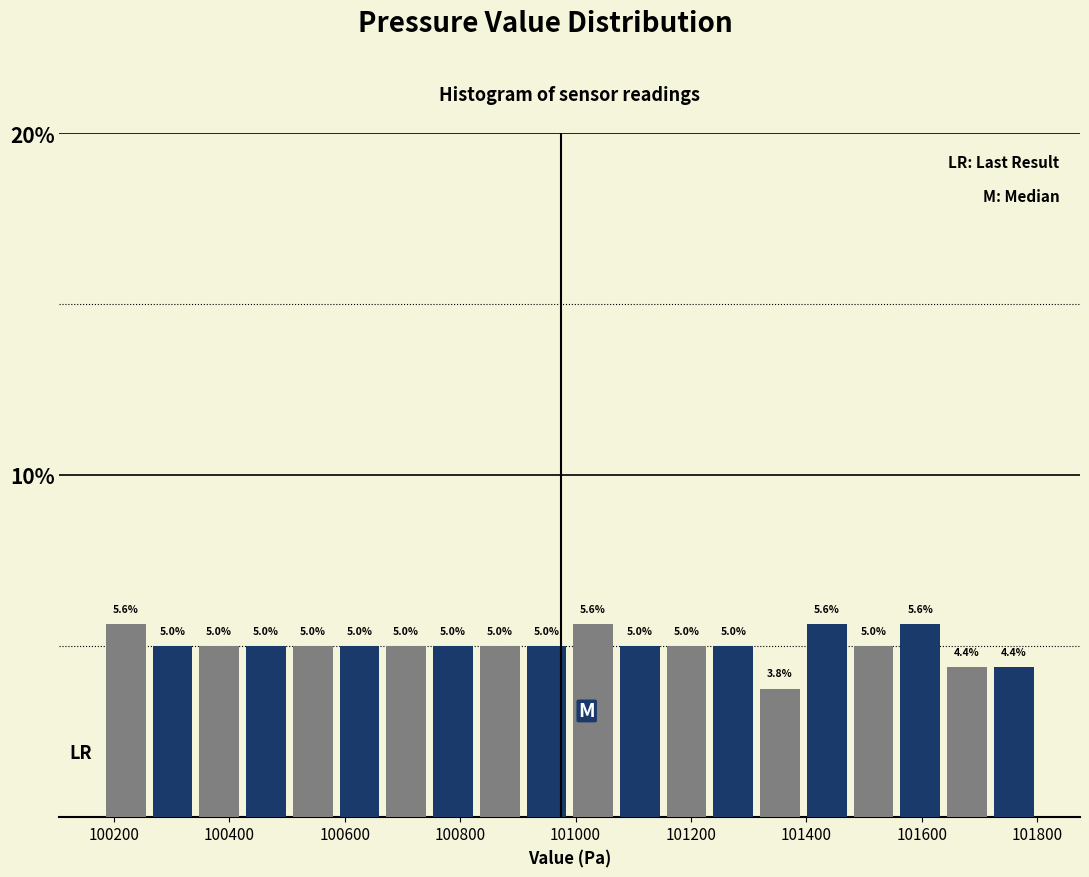

What is the height of the bar covering 100740 to 100820 on the x-axis? The bar edges are not printed on the chart, so give them approximately, as read against the axis.

5.0